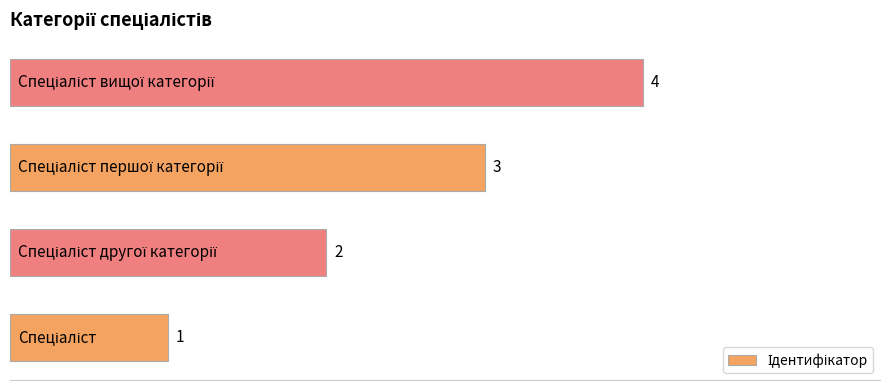

How many values are between 2 and 4?

3